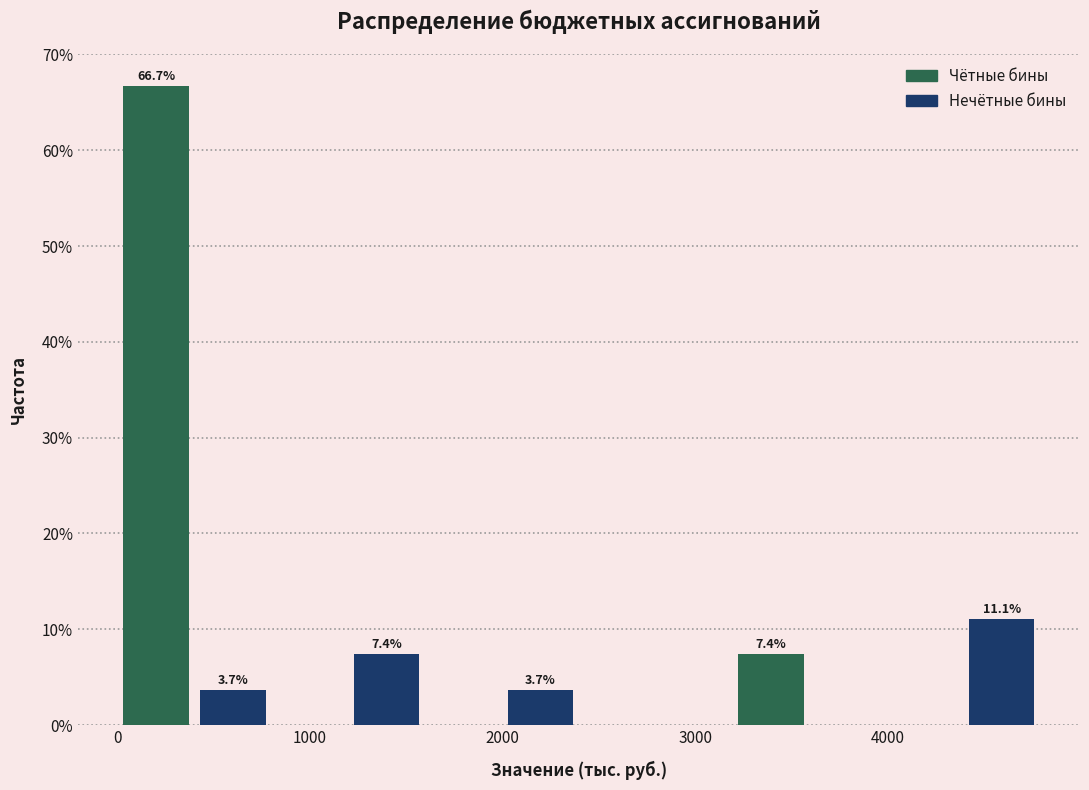

Read against the x-axis, roughly where is the centre of the tallest bar?

200